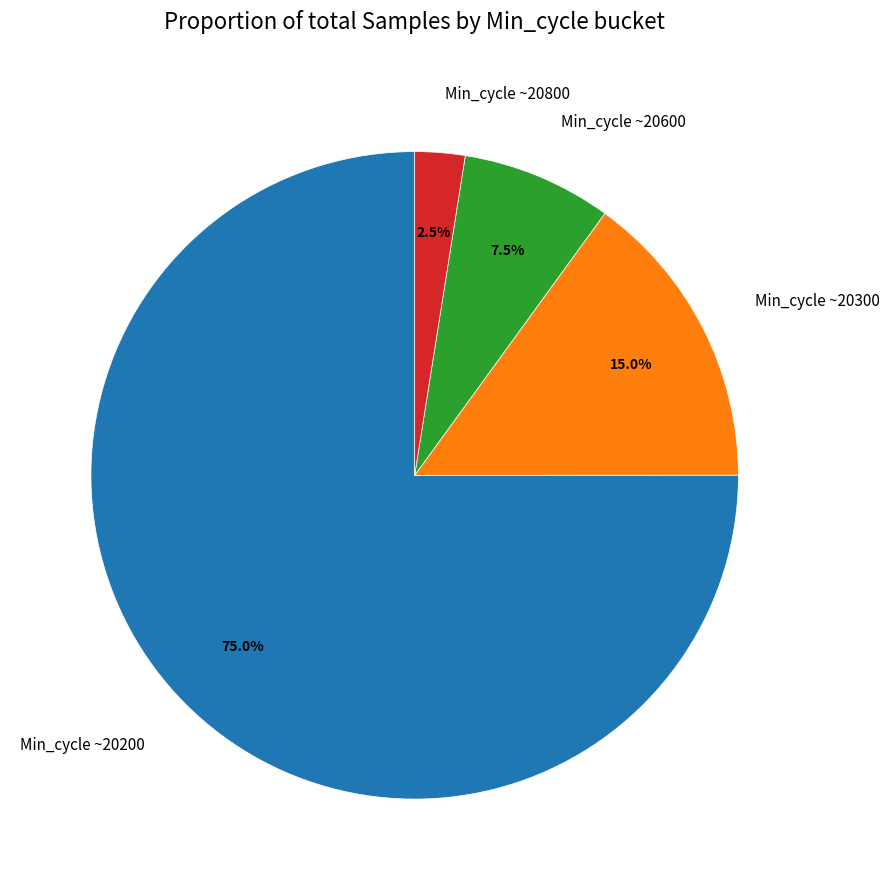

Does Min_cycle ~20300 represent more than half of the total?

No